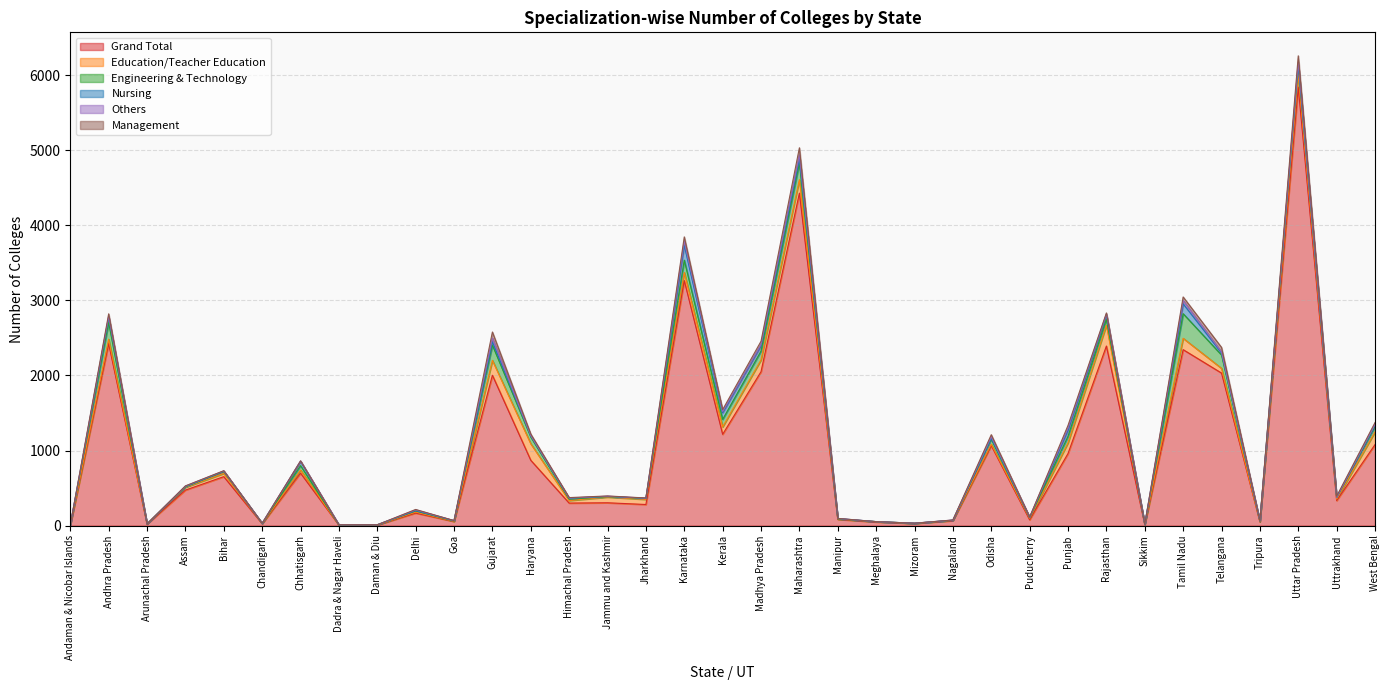

In Engineering & Technology, how many points are lower than both neighbors (excluding endpoints)?

10